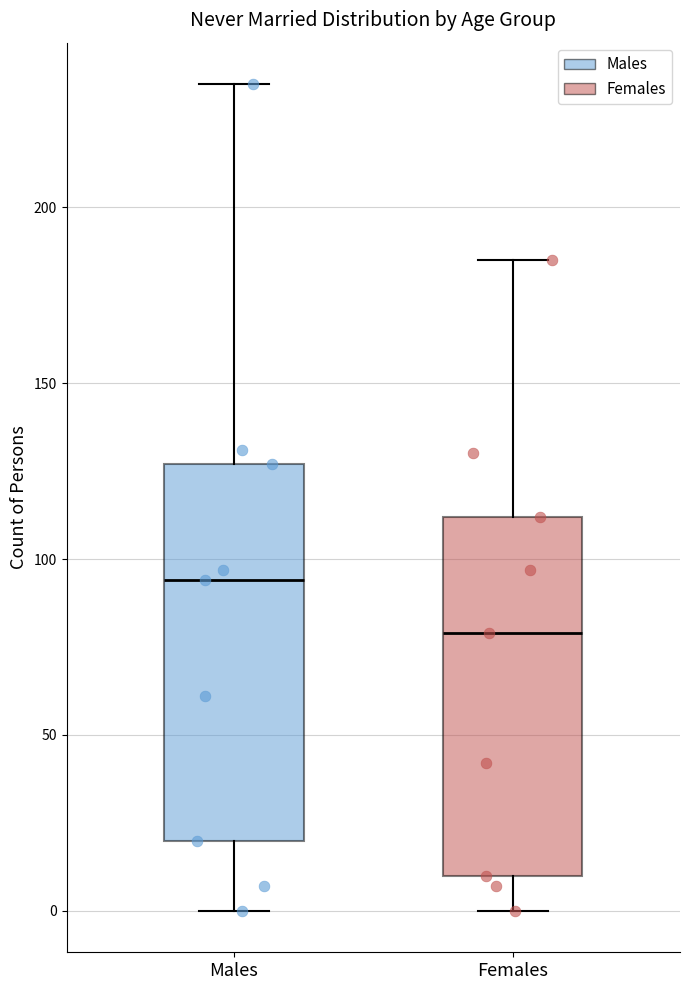

Comparing the boxes themselves (not the whiskers), which one is the tallest?

Males